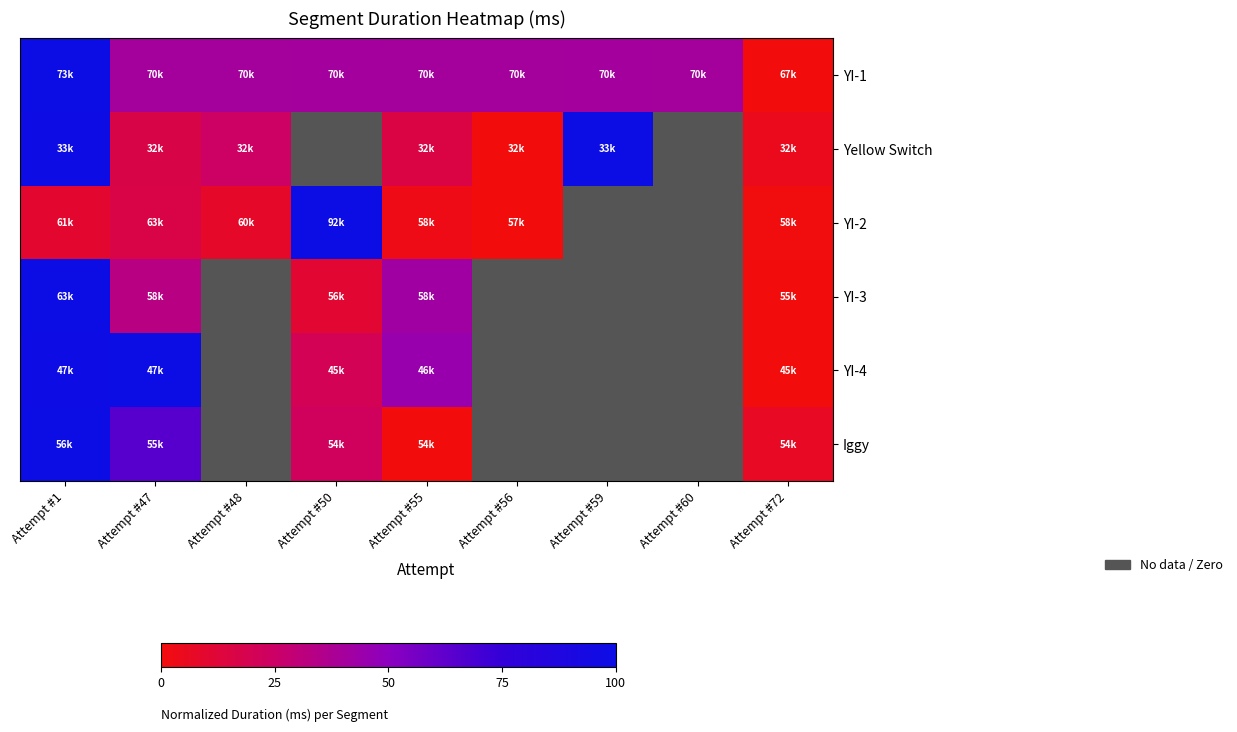

Between Attempt #48 and Attempt #1, which is larger?

Attempt #1